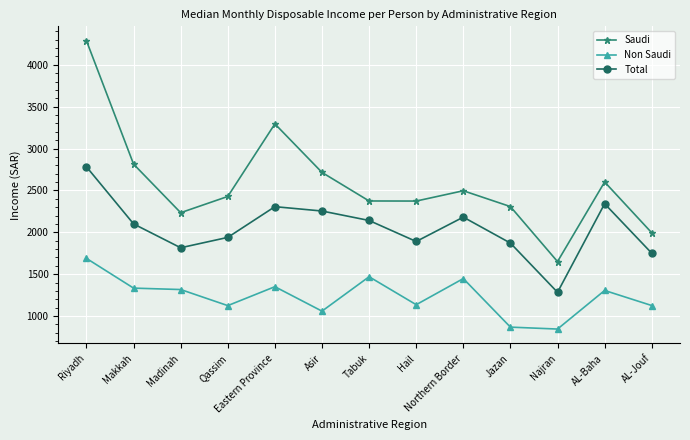

How many series are shown in this chart?

3